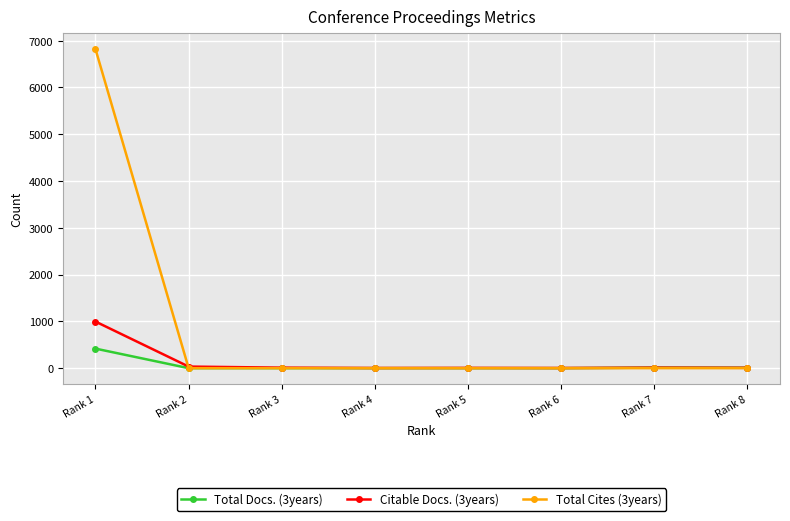

Which category has the highest value across all series?

Rank 1